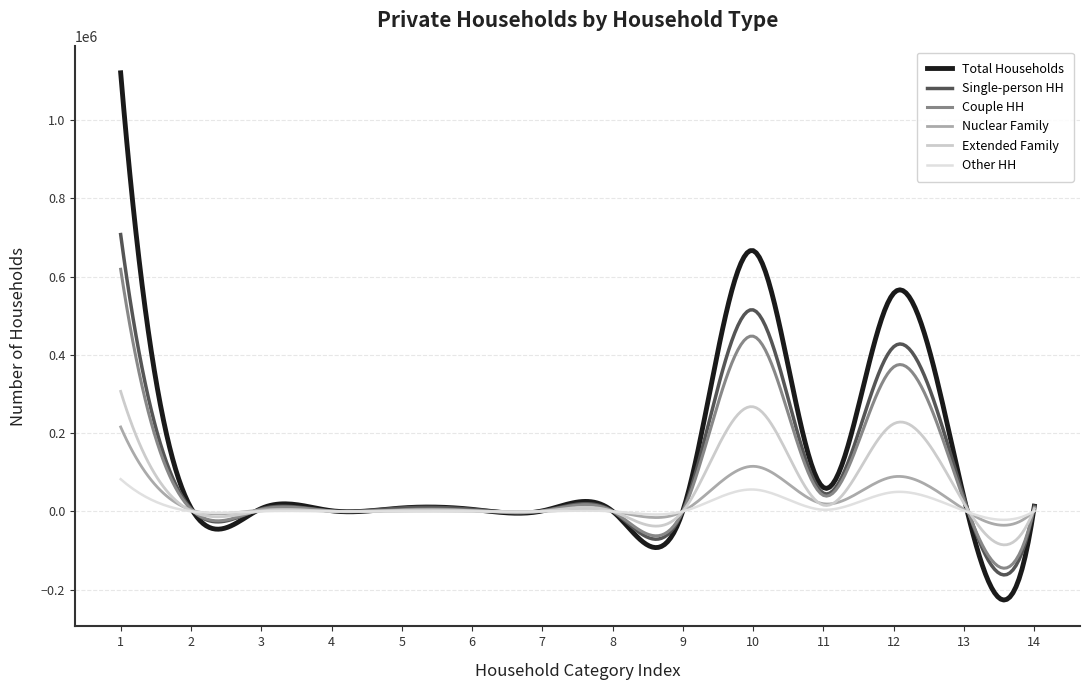

At which category does the chart reach its peak across all series?

1